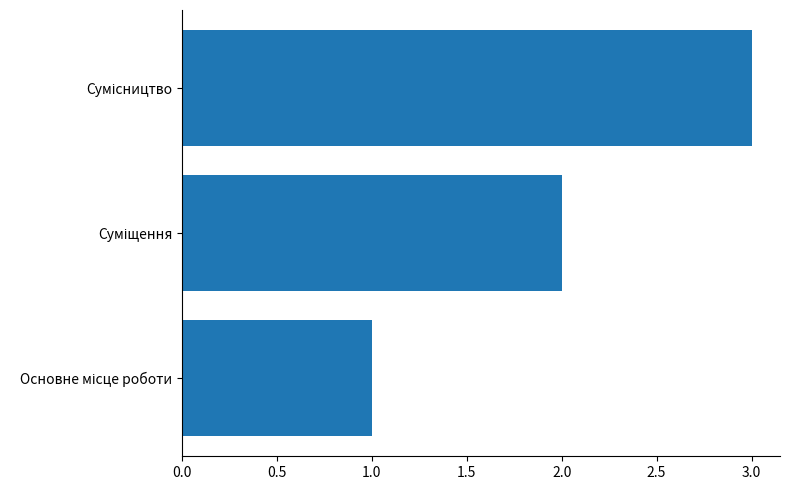

How many categories are shown in the chart?

3